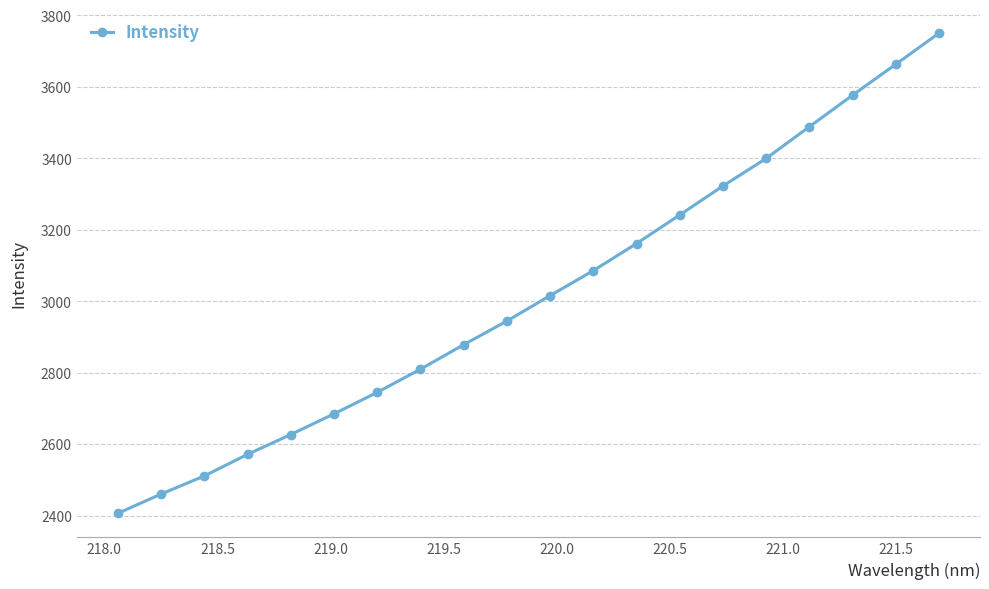

What is the maximum value shown in the chart?

3749.9